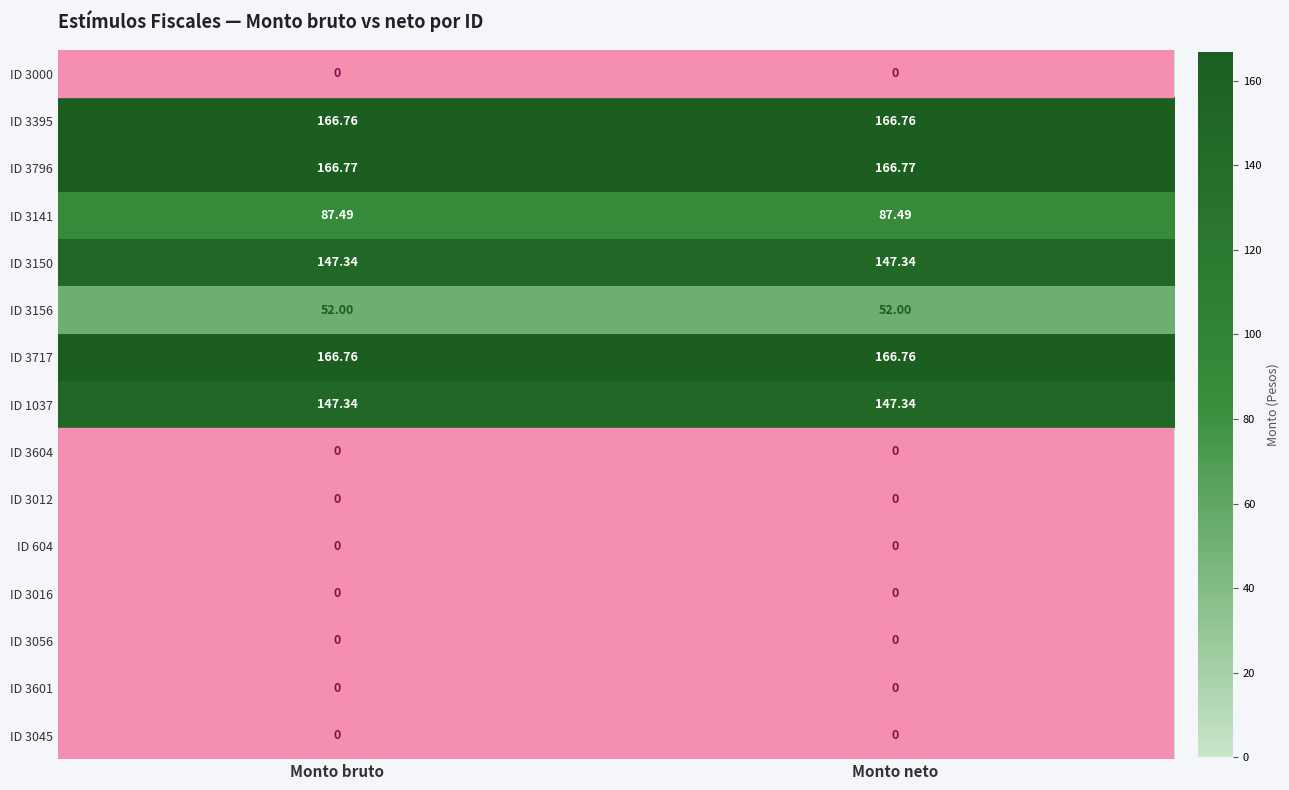

What is the total value across all series at Monto neto?

934.5